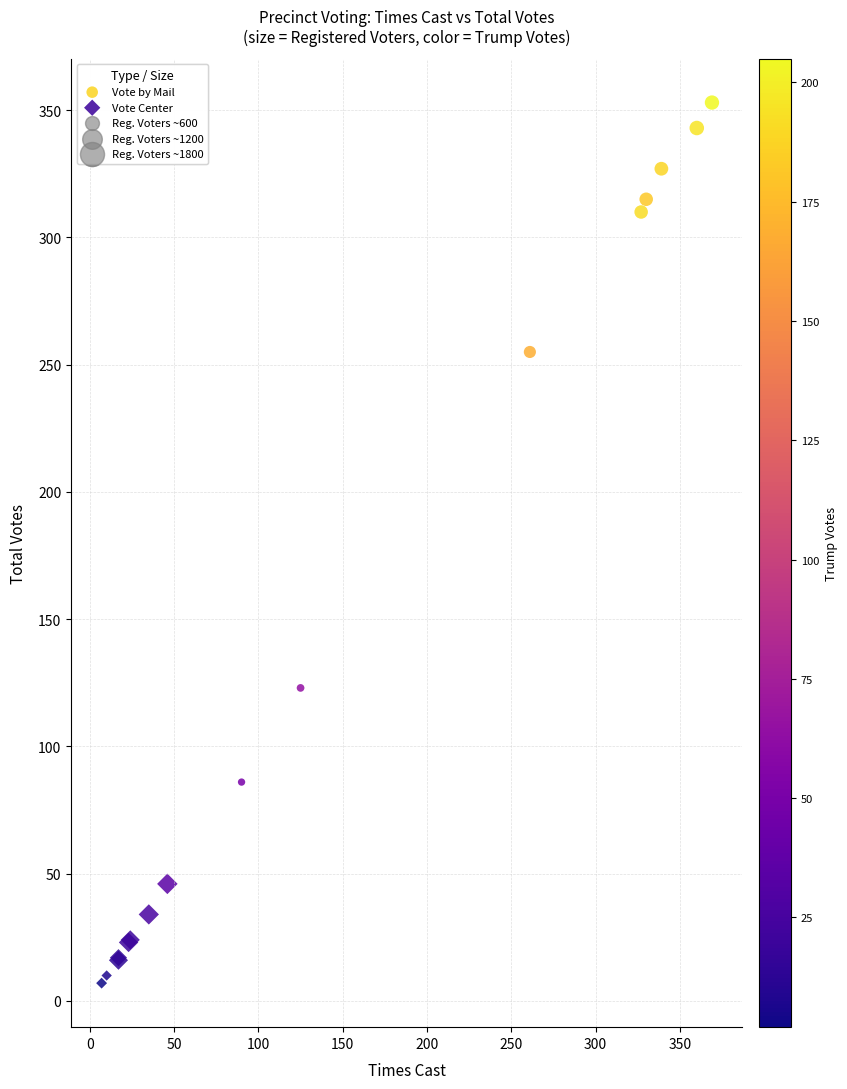

Which series contains the highest Y value?

Vote by Mail